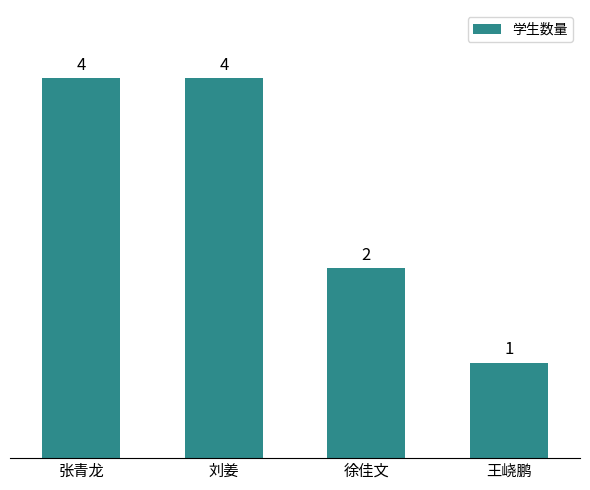

The value at 张青龙 is 5. True or false?

False